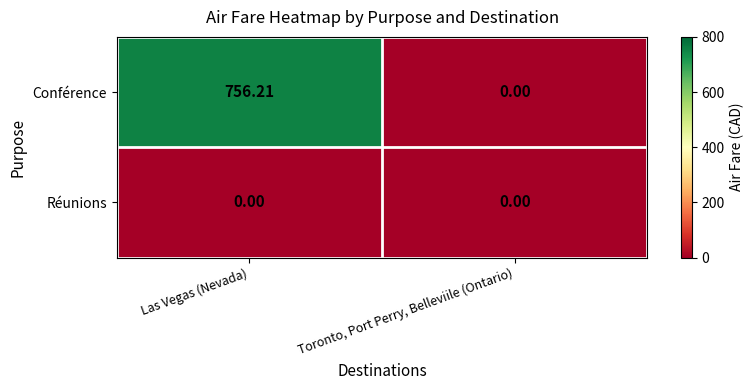

How many values in the Conférence series are below 756?

1